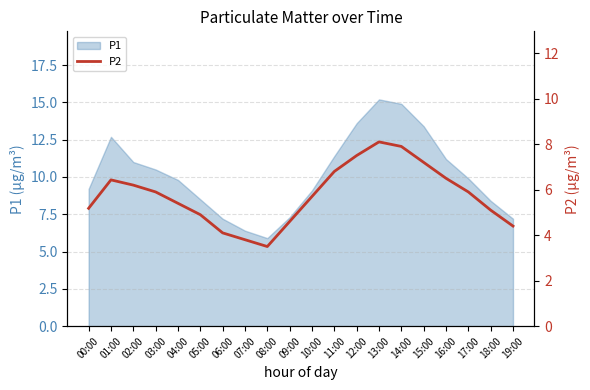

Is it true that P1 equals 9.1 at 10:00?

True